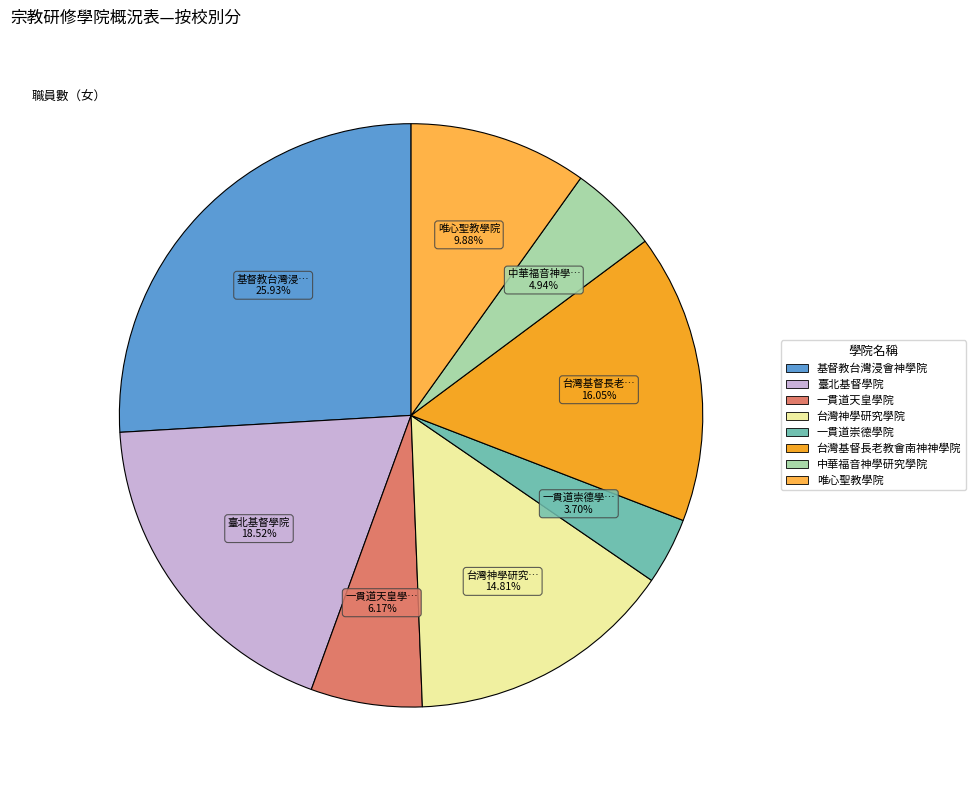

Count the number of slices in the pie.

8